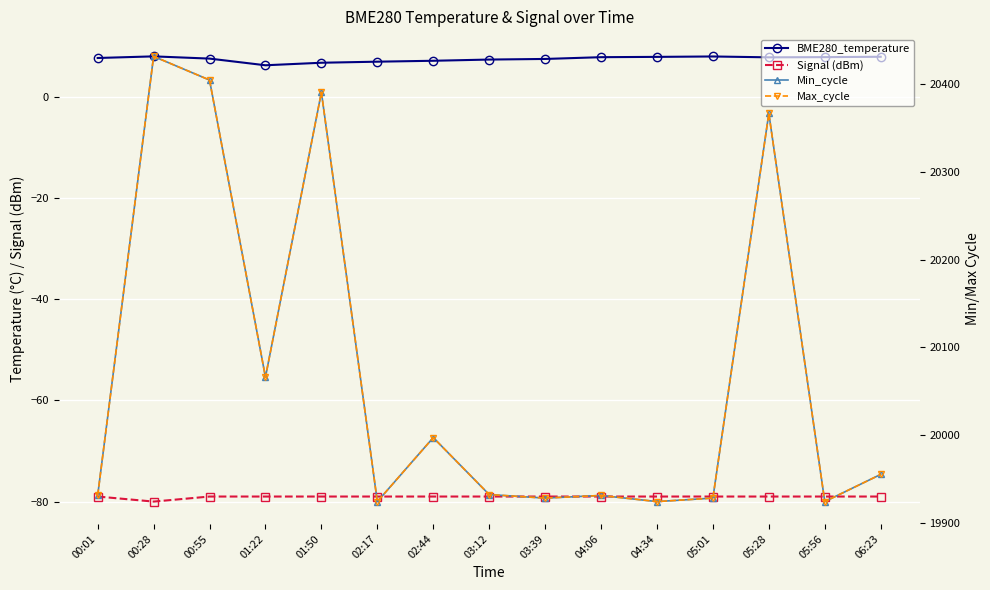

What is the minimum value shown in the chart?

-80.0